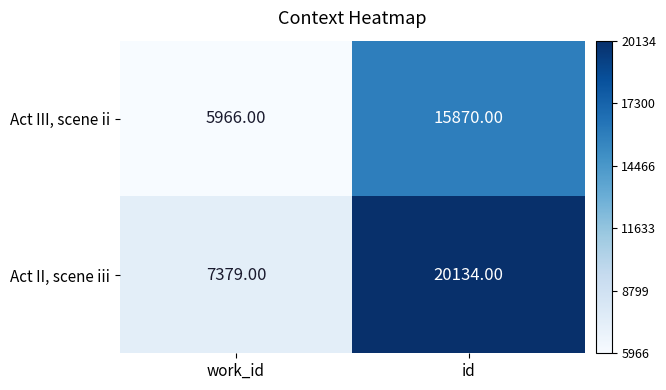

What is the sum of the Act II, scene iii values at id and work_id?

27513